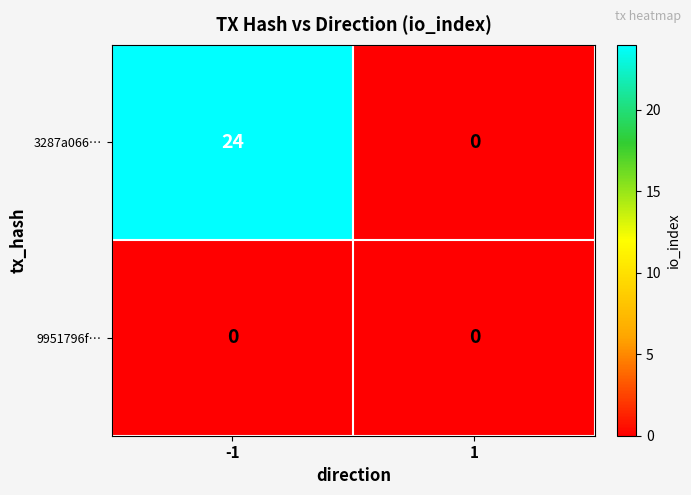

What is the greatest value displayed?

24